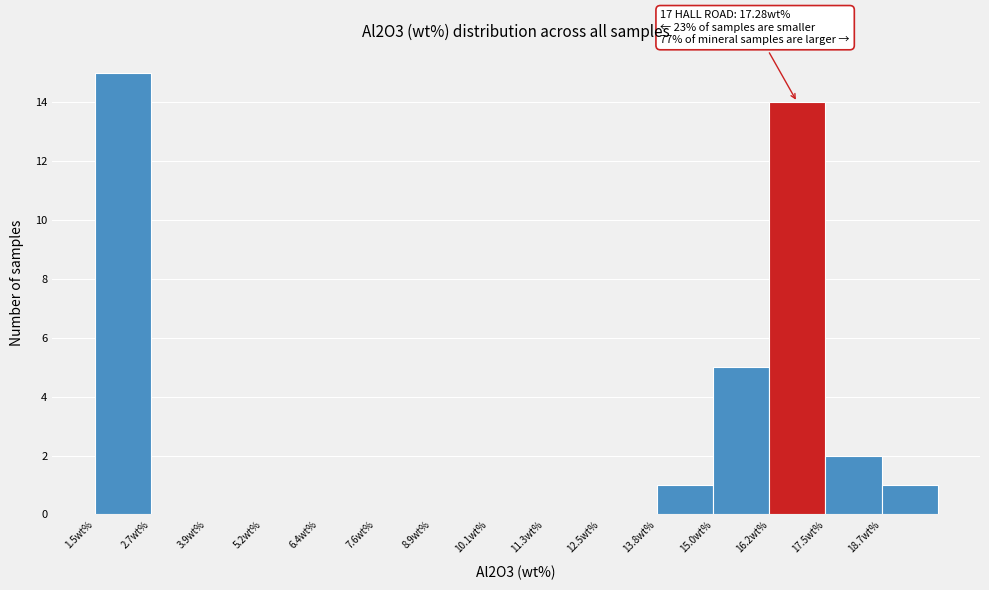

Over which range of the x-axis is the bar tallest?

1.4 to 2.6